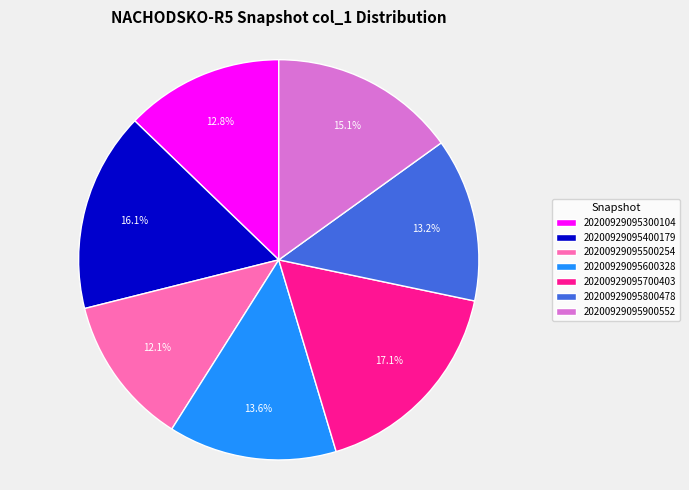

The 20200929095400179 slice represents 16% of the pie. True or false?

True